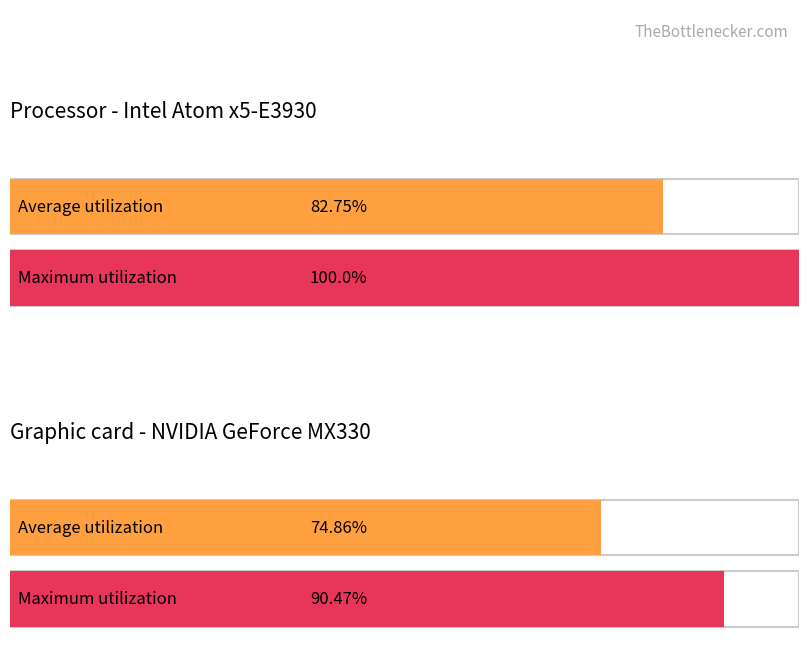

The value of Average utilization at обл. Варна is 19.9. True or false?

False